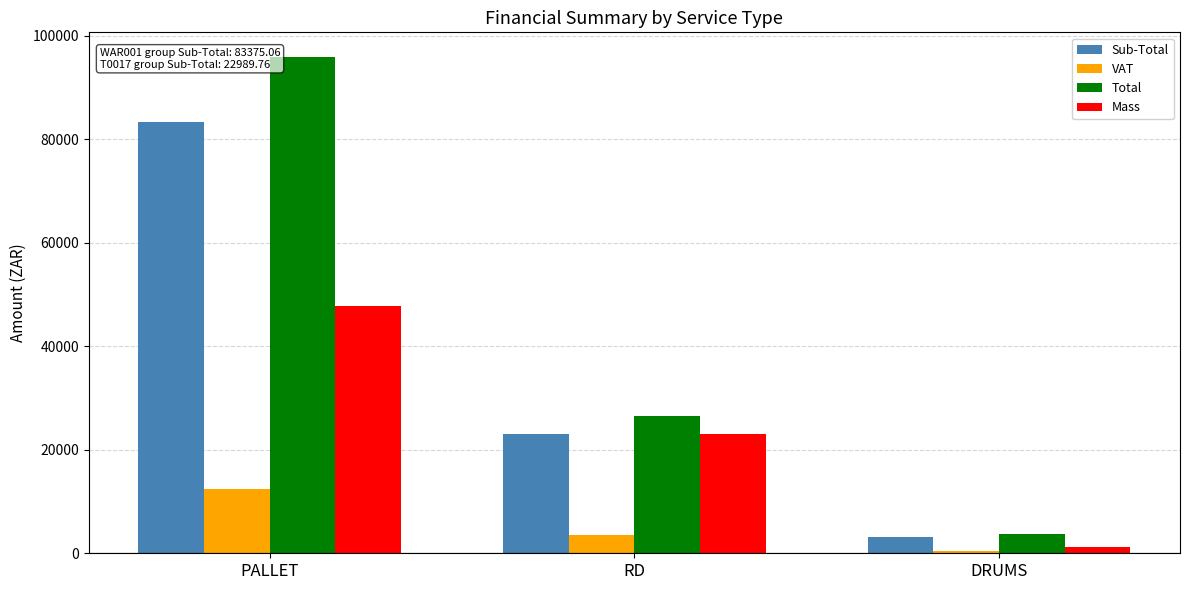

At how many categories does at least one series exceed 13164?

2